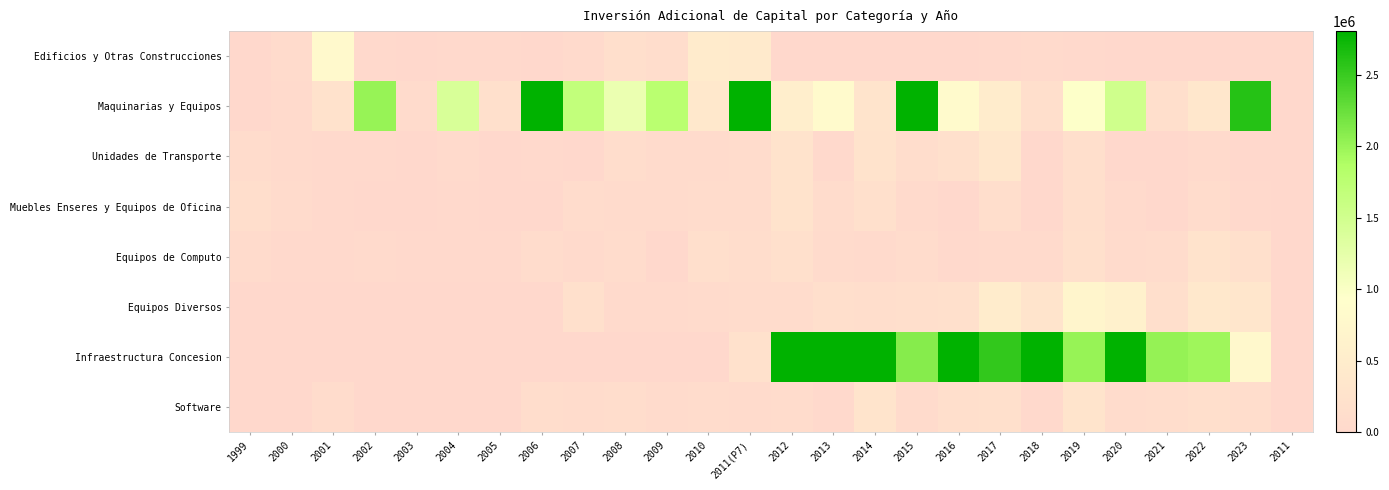

Reading left to right, transcribe all the data shown in this chart.

Edificios y Otras Construcciones: 1999=1325.5	2000=69859.0	2001=811064.3	2002=15238.0	2003=4021.8	2004=14399.0	2005=24467.0	2006=920.0	2007=44100.0	2008=158157.5	2009=121753.6	2010=455332.0	2011(P7)=431085.2	2012=0.0	2013=0.0	2014=0.0	2015=0.0	2016=0.0	2017=27249.8	2018=36677.8	2019=22275.8	2020=0.0	2021=0.0	2022=0.0	2023=0.0	2011=0.0
Maquinarias y Equipos: 1999=0.0	2000=47526.0	2001=246212.8	2002=2015143.0	2003=86819.9	2004=1413958.0	2005=190830.0	2006=14425534.0	2007=1670159.0	2008=1176094.8	2009=1776748.0	2010=376598.0	2011(P7)=4534186.2	2012=530282.0	2013=826483.0	2014=295225.8	2015=3107926.6	2016=824908.0	2017=482173.2	2018=167466.0	2019=961312.6	2020=1515388.7	2021=185559.3	2022=366305.9	2023=2606034.2	2011=0.0
Unidades de Transporte: 1999=108571.3	2000=36971.0	2001=18503.0	2002=16785.0	2003=7132.4	2004=45378.0	2005=-41423.0	2006=18585.0	2007=0.0	2008=114995.8	2009=63061.7	2010=64660.2	2011(P7)=96747.5	2012=281200.0	2013=11406.0	2014=271536.2	2015=111147.3	2016=187885.3	2017=359614.8	2018=5709.1	2019=175685.6	2020=2760.6	2021=3548.6	2022=38008.9	2023=8192.6	2011=0.0
Muebles Enseres y Equipos de Oficina: 1999=140545.4	2000=59988.0	2001=14811.0	2002=8875.0	2003=10488.4	2004=24130.0	2005=4440.0	2006=7493.0	2007=104345.0	2008=64070.6	2009=77989.0	2010=99783.0	2011(P7)=104570.7	2012=272164.0	2013=108393.6	2014=189954.5	2015=41535.8	2016=6486.7	2017=153152.7	2018=0.0	2019=177827.1	2020=45407.0	2021=7873.9	2022=101063.2	2023=13932.5	2011=0.0
Equipos de Computo: 1999=76482.0	2000=19206.0	2001=23986.0	2002=37970.0	2003=18171.0	2004=21194.0	2005=11065.0	2006=93562.0	2007=37430.0	2008=88727.1	2009=0.0	2010=158602.0	2011(P7)=131012.9	2012=197064.0	2013=84306.0	2014=39656.2	2015=92483.4	2016=15229.4	2017=43327.0	2018=54009.3	2019=206515.8	2020=78801.6	2021=100253.2	2022=266247.1	2023=190558.7	2011=0.0
Equipos Diversos: 1999=174.0	2000=1975.0	2001=2323.0	2002=0.0	2003=0.0	2004=9772.0	2005=3921.0	2006=2998.0	2007=205513.0	2008=53848.0	2009=34021.0	2010=85984.0	2011(P7)=104523.2	2012=103843.0	2013=167522.0	2014=145436.0	2015=164020.0	2016=207391.9	2017=473130.2	2018=293744.0	2019=700221.1	2020=605757.6	2021=162835.8	2022=376345.1	2023=334116.7	2011=0.0
Infraestructura Concesion: 1999=0.0	2000=0.0	2001=0.0	2002=0.0	2003=0.0	2004=0.0	2005=0.0	2006=0.0	2007=0.0	2008=0.0	2009=0.0	2010=0.0	2011(P7)=228831.0	2012=7515104.0	2013=2953470.0	2014=4837667.5	2015=2095023.9	2016=41498728.9	2017=2541303.0	2018=2875019.8	2019=2016546.0	2020=11368171.0	2021=2021524.1	2022=1973839.8	2023=778341.0	2011=0.0
Software: 1999=0.0	2000=0.0	2001=106346.0	2002=0.0	2003=0.0	2004=0.0	2005=0.0	2006=118587.0	2007=103008.0	2008=127033.4	2009=71126.0	2010=102483.0	2011(P7)=87719.9	2012=88313.0	2013=16889.0	2014=293066.0	2015=75507.2	2016=153694.6	2017=186508.5	2018=24239.3	2019=290412.6	2020=94422.0	2021=119640.5	2022=167180.0	2023=111790.4	2011=0.0